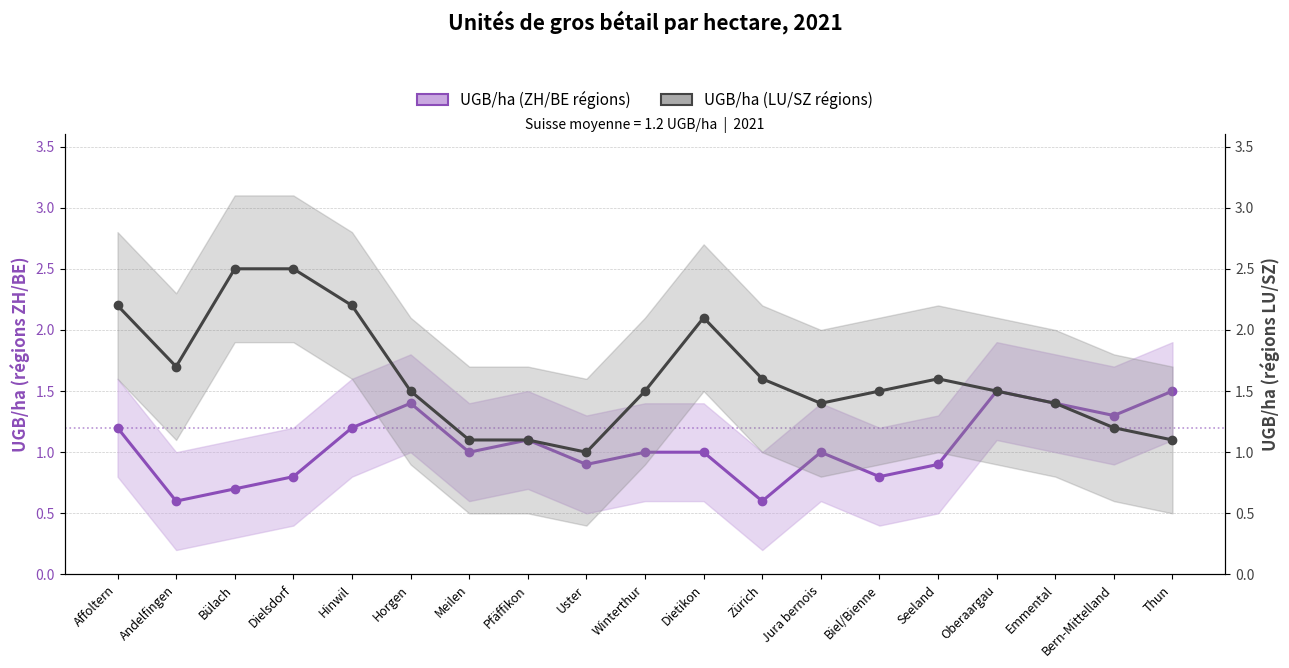

Which series has the widest spread of values?

UGB/ha (régions LU/SZ)